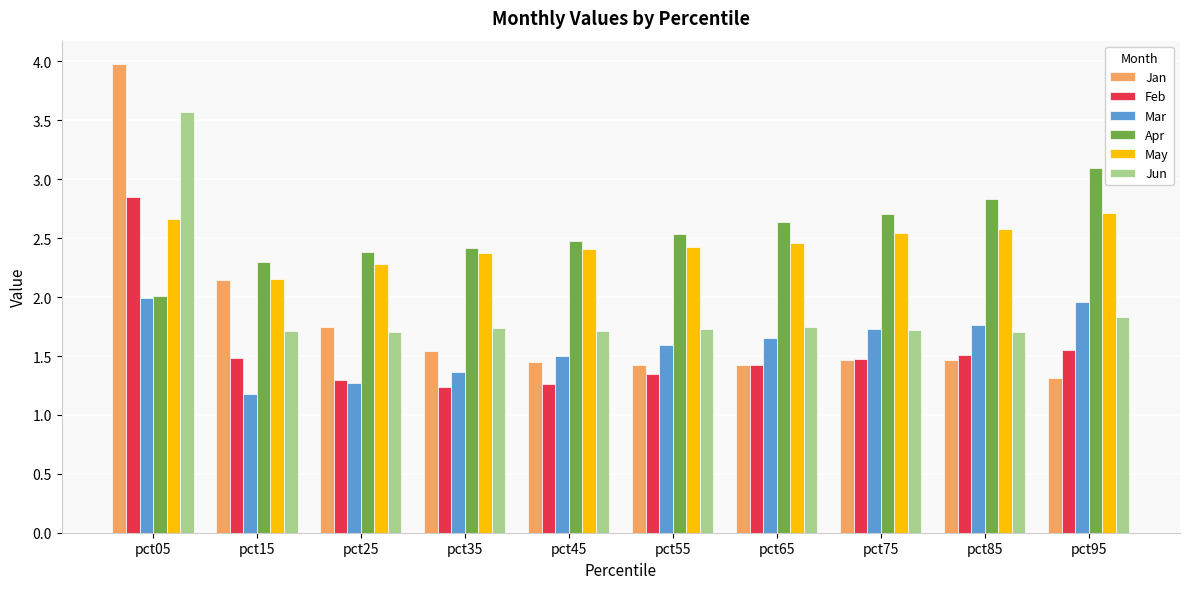

How many bars are there in each group?

6